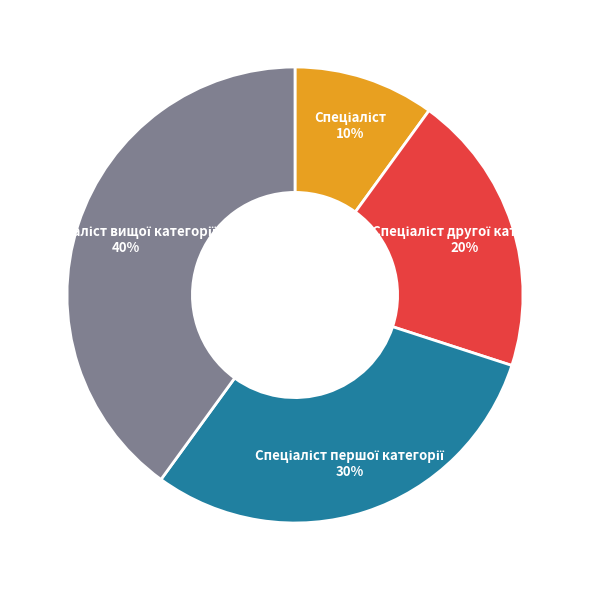

Does any single category account for the majority?

No